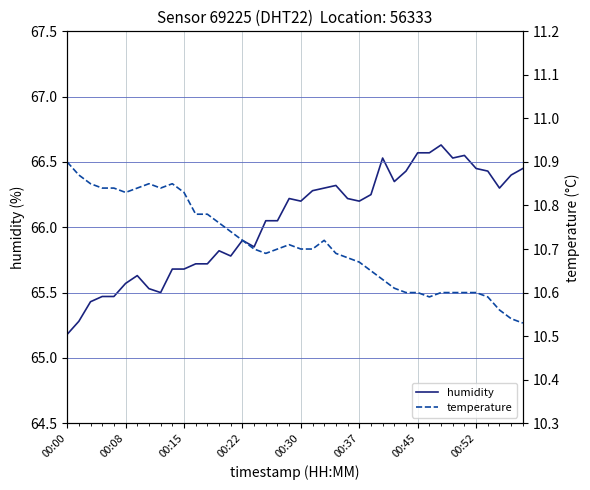

At which label does humidity reach its minimum?

00:00